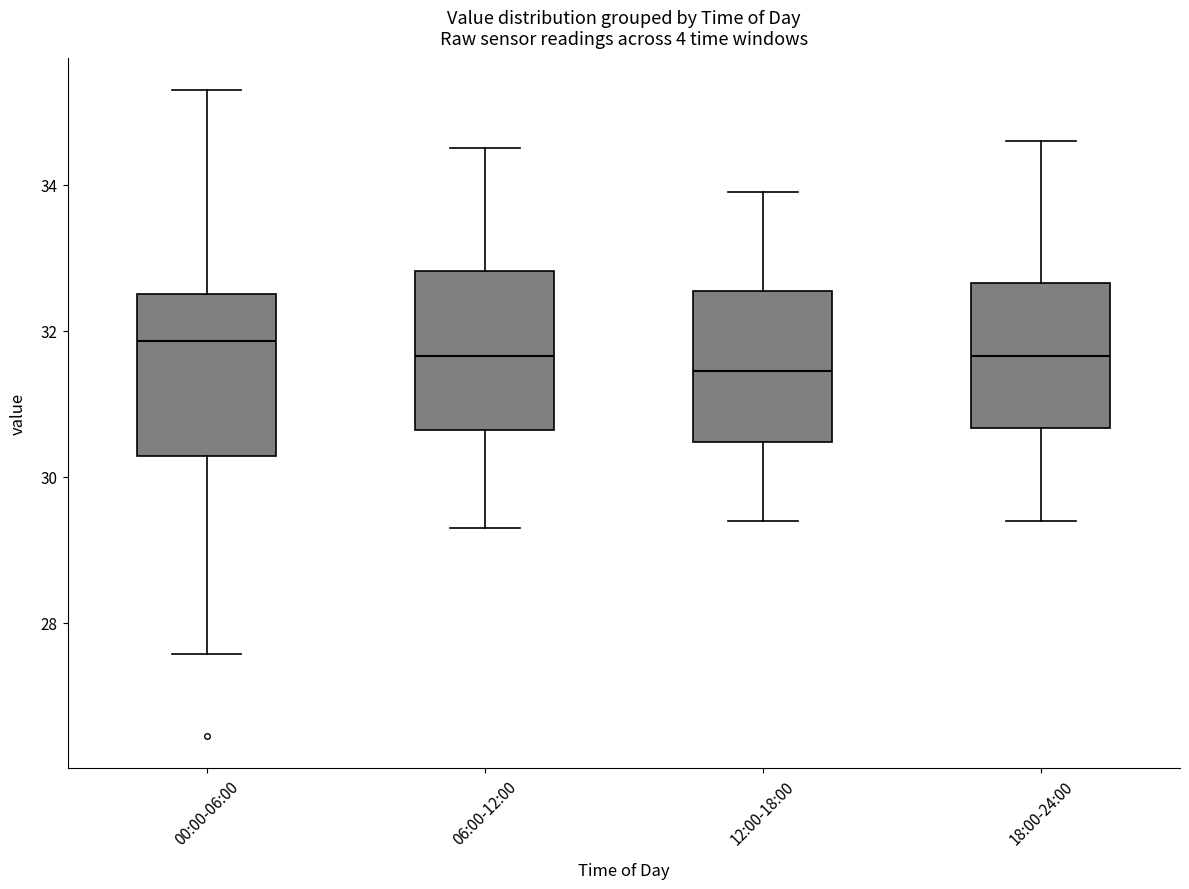

Which box's median line is the highest?

00:00-06:00